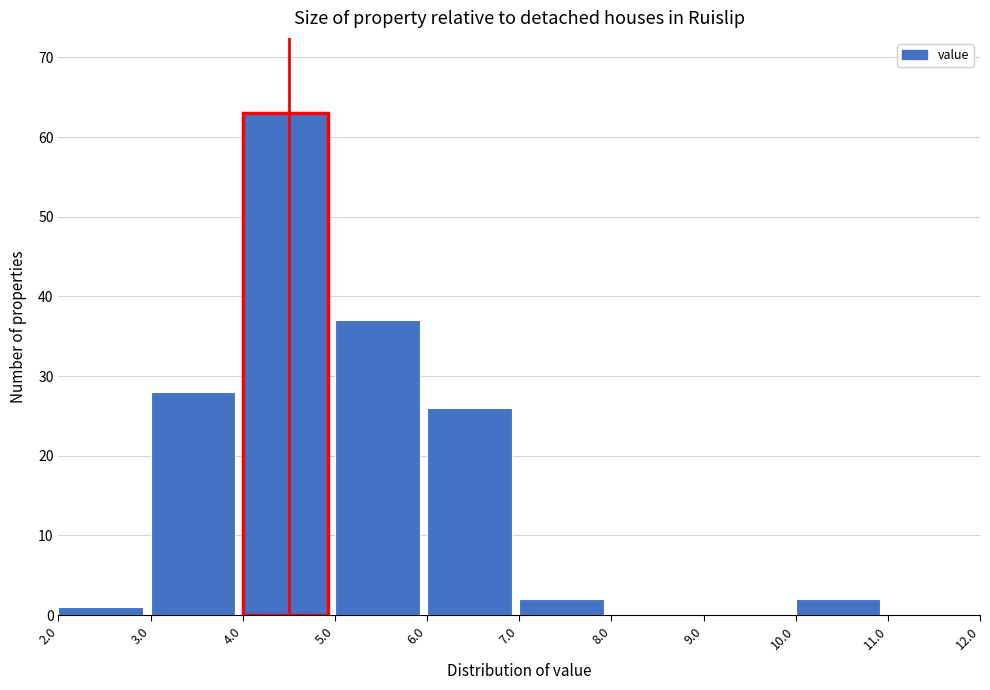

Over which range of the x-axis is the bar tallest?

4.0 to 5.0